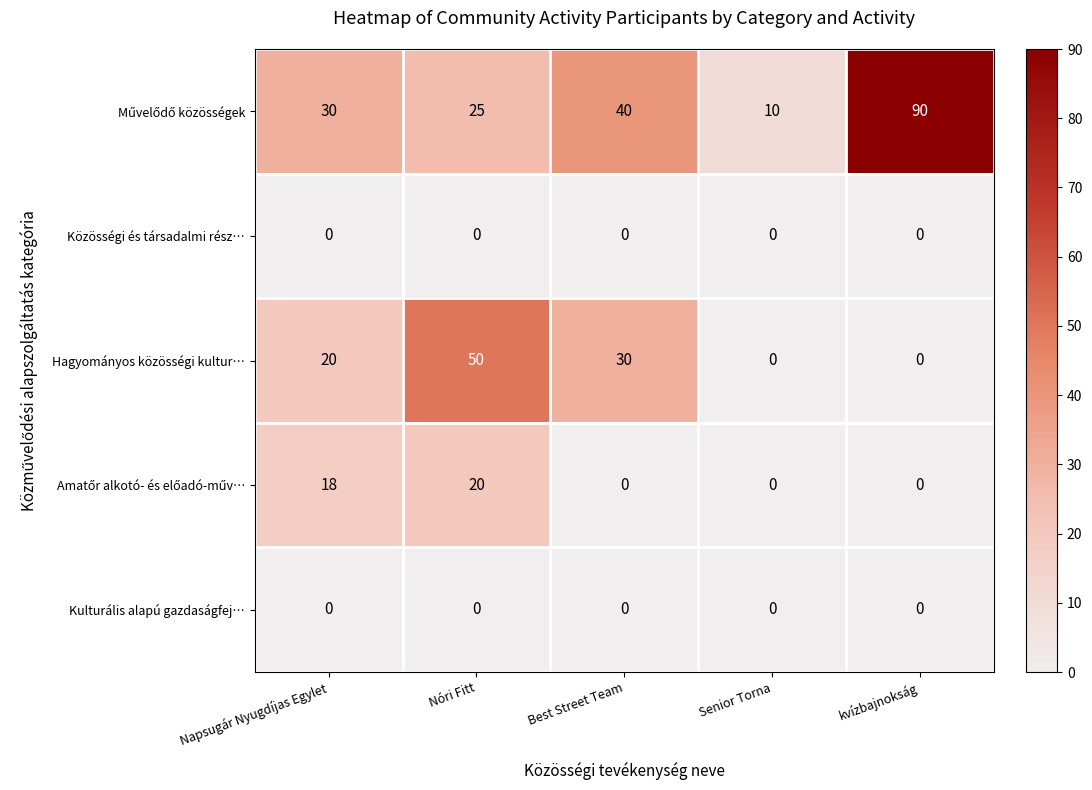

At which category is the sum across all series the highest?

Nóri Fitt